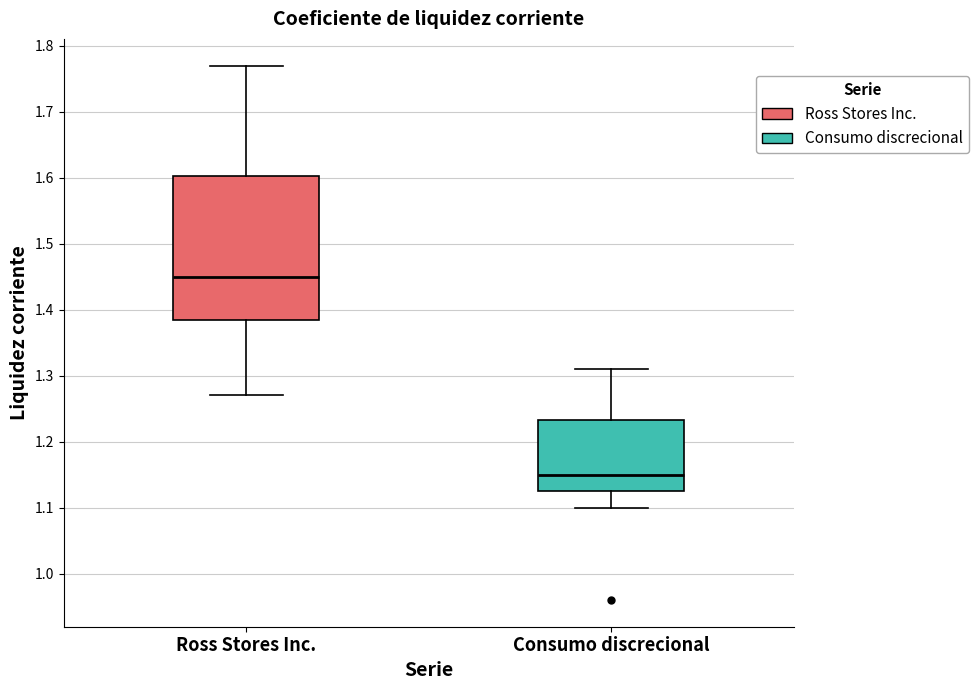

Reading left to right, read every box against the y-axis: the position of its median line, the range the box covers, and the ends of its whiskers. The values are not printed on the chart, so give them approximately, as read against the axis.

Ross Stores Inc.: median 1.45, box 1.39 to 1.60, whiskers 1.27 to 1.77
Consumo discrecional: median 1.15, box 1.13 to 1.23, whiskers 1.10 to 1.31